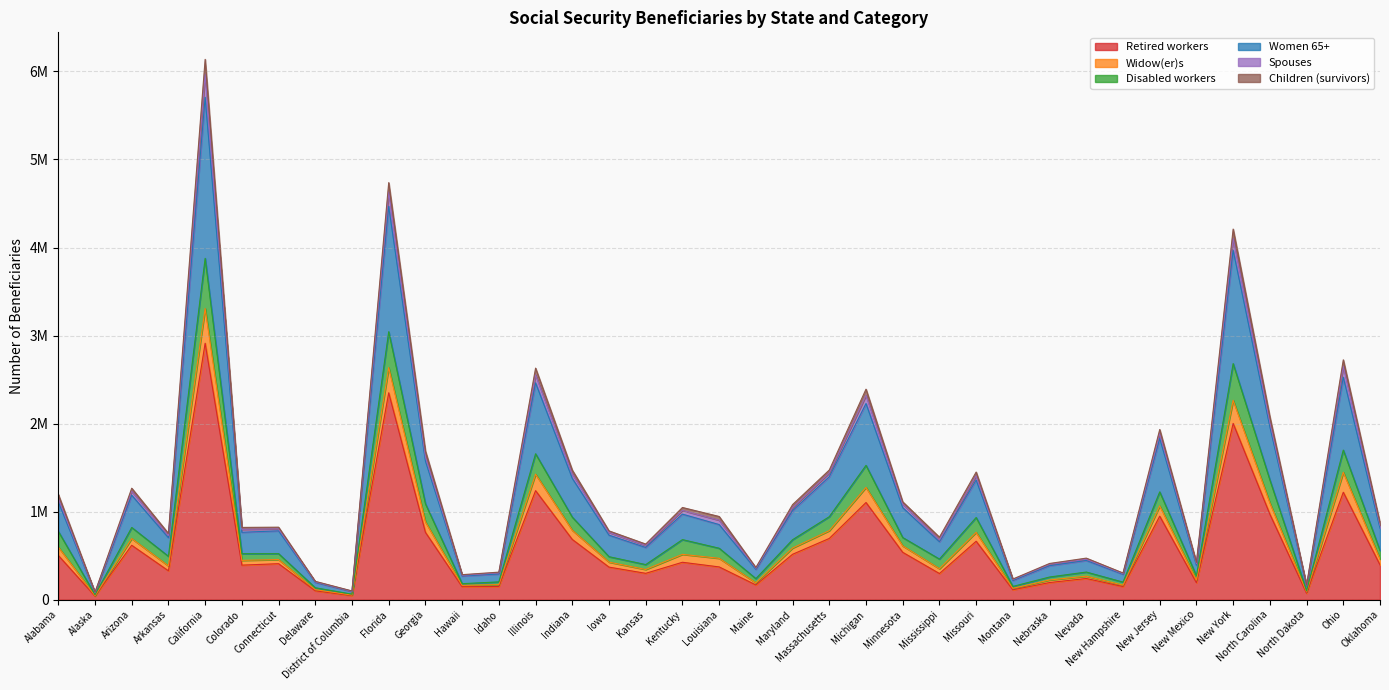

Is the value of Retired workers at District of Columbia greater than the value of Women 65+ at Ohio?

No